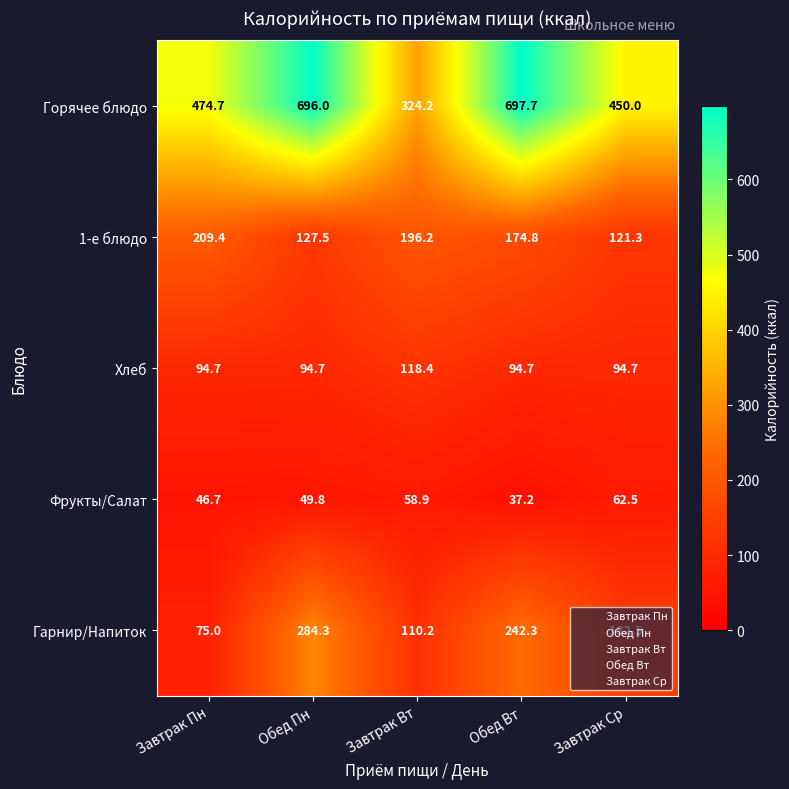

At which label does Гарнир/Напиток first exceed 132?

Обед Пн